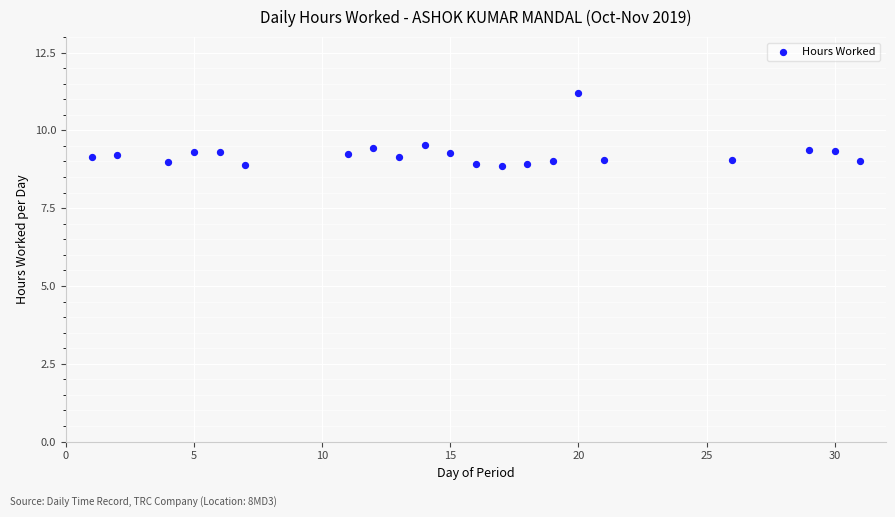

What is the range of X values (max minus min)?

30.0